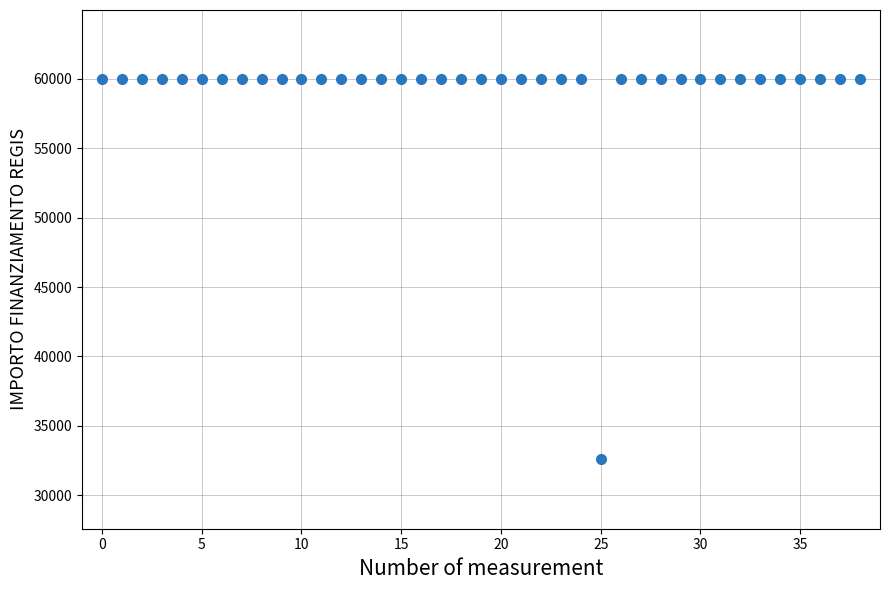

What is the range of Y values (max minus min)?

27377